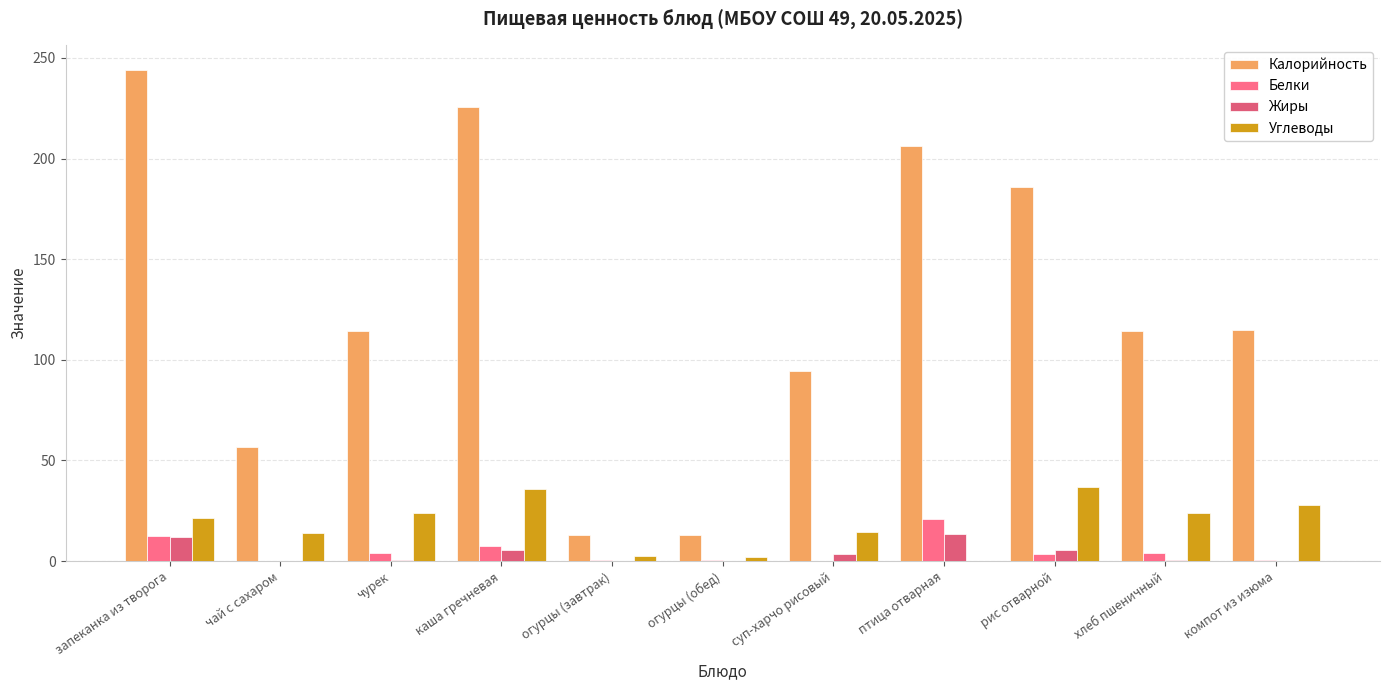

At which category is the sum across all series the highest?

запеканка из творога